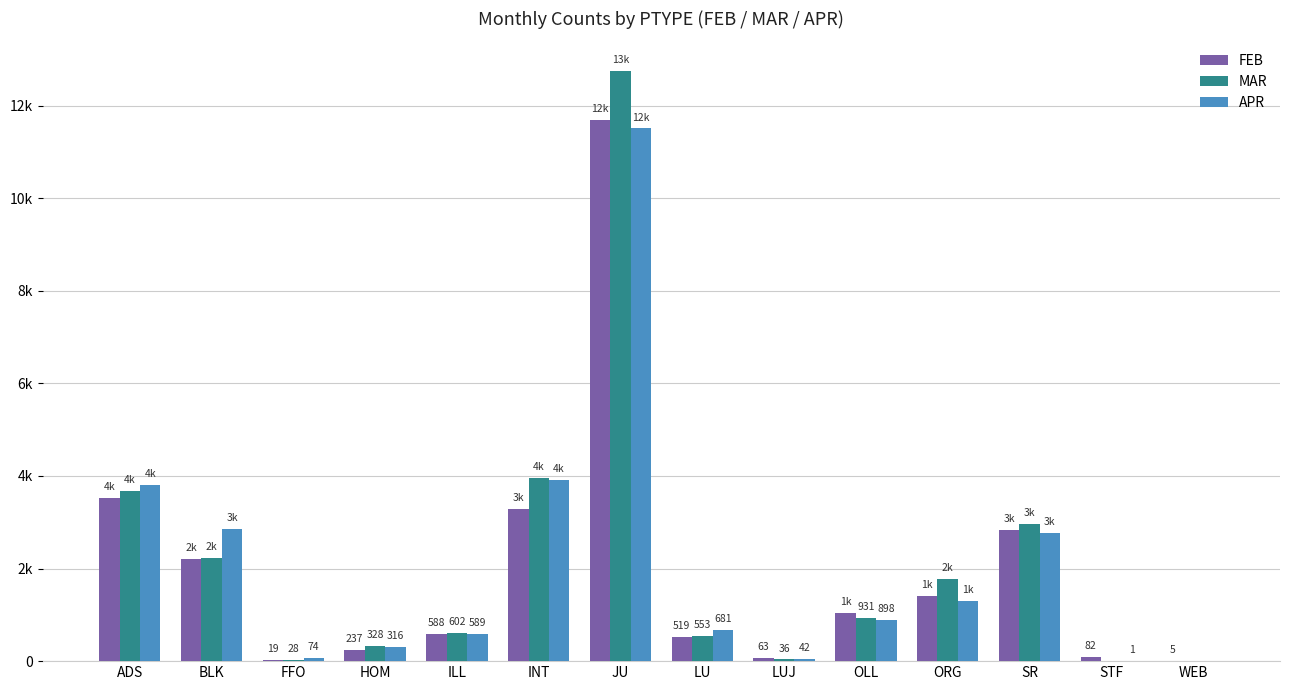

What is the maximum value for APR?

11504